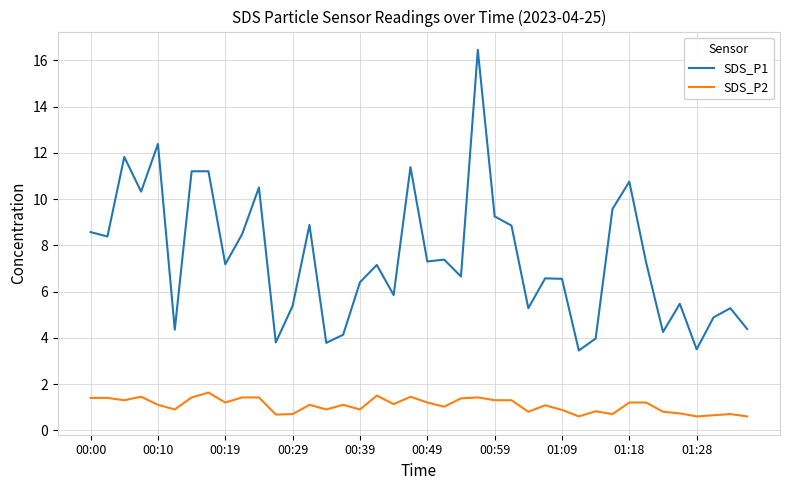

Which series has the largest total across all categories?

SDS_P1